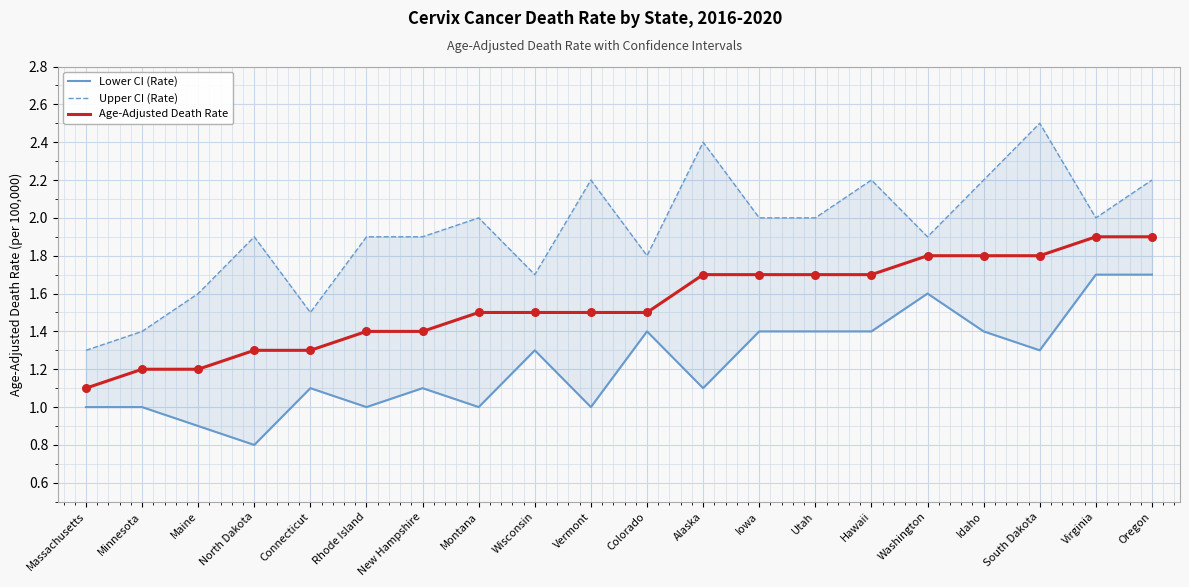

Which series contains the lowest Y value?

Lower CI (Rate)